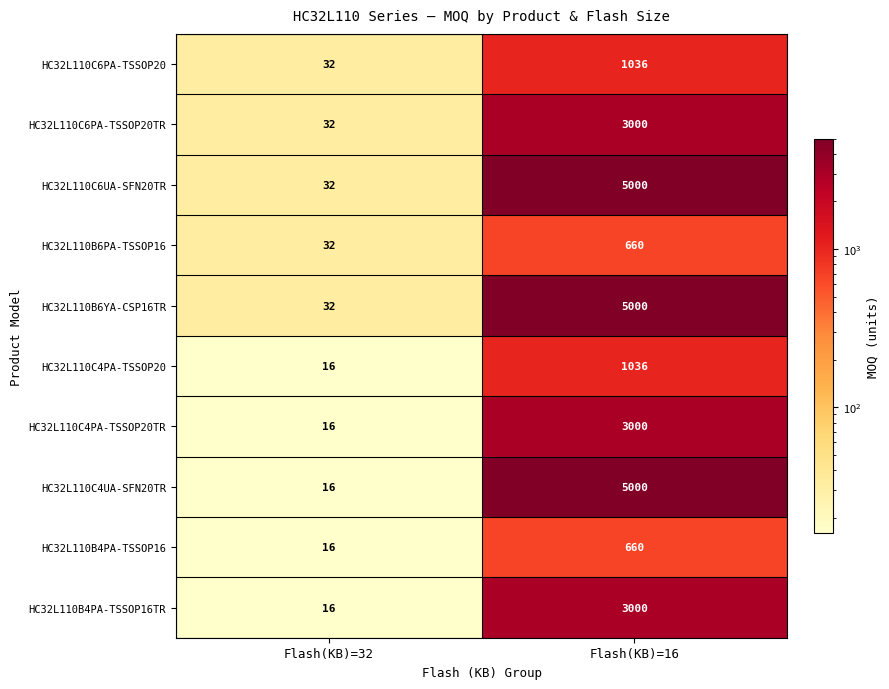

Which category has the highest value across all series?

Flash(KB)=16